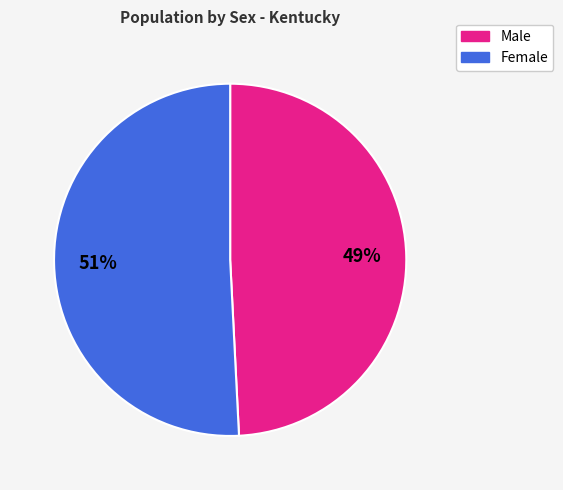

To the nearest percent, what portion does Female represent?

51%